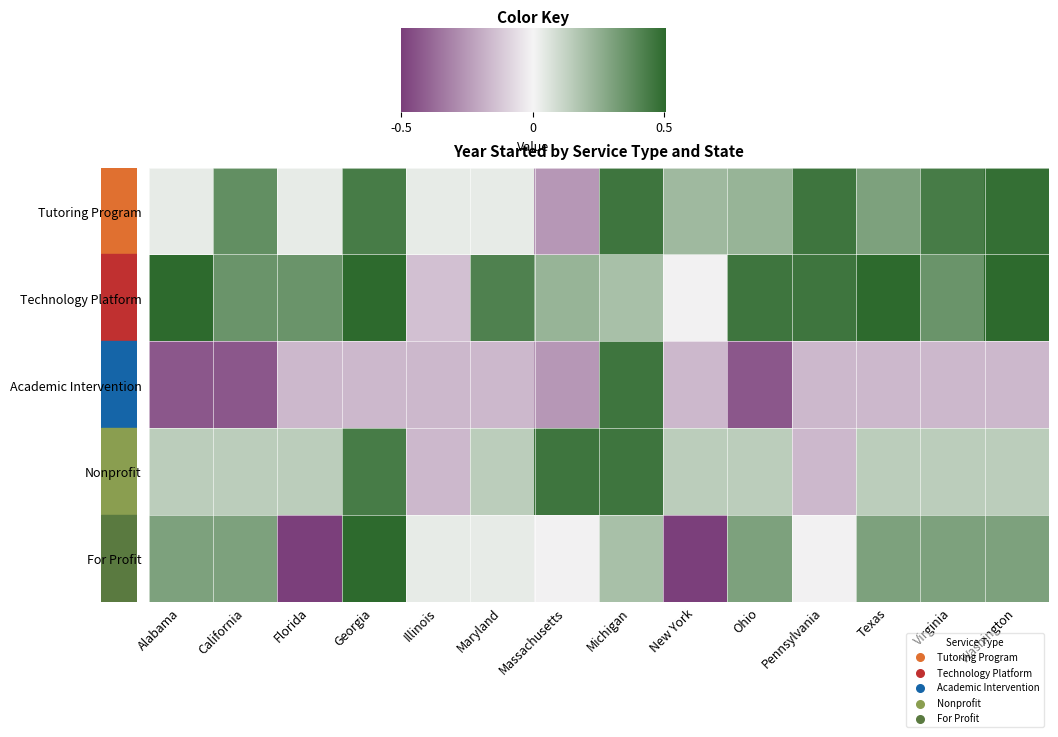

Which series has the largest range (max minus min)?

For Profit